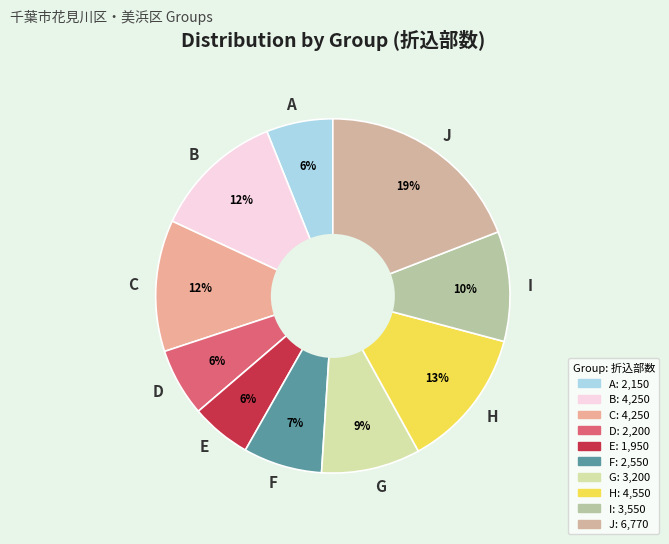

To the nearest percent, what is the difference between the H and F slice percentages?

6%